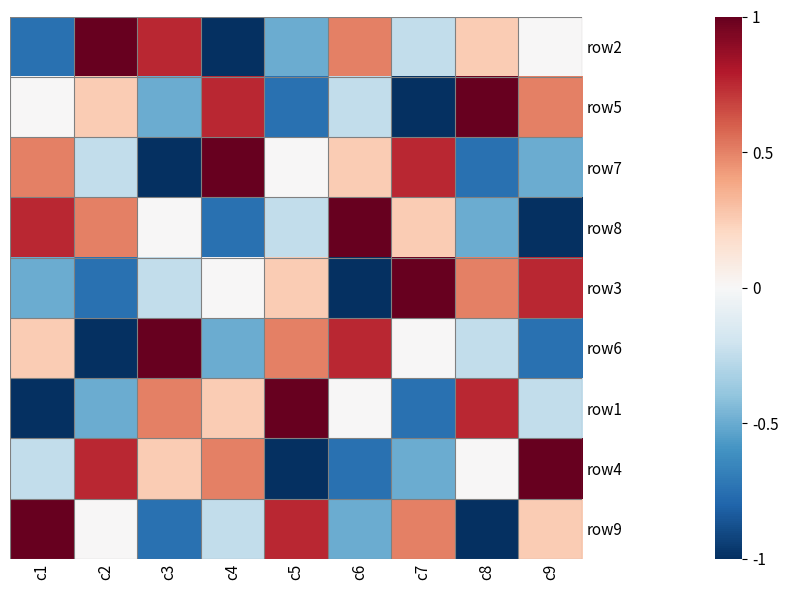

What is the smallest value displayed?

-1.0